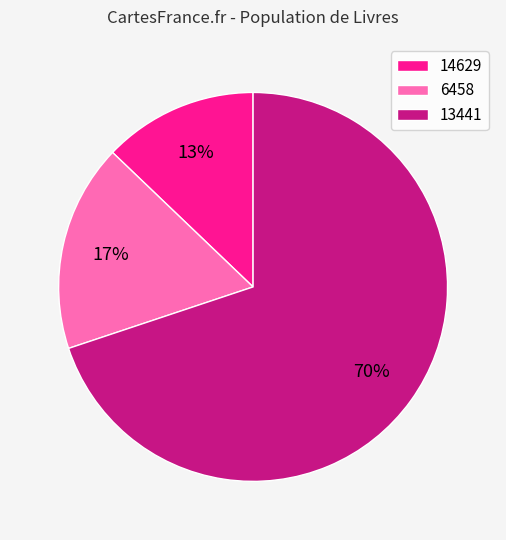

What percentage is the 14629 slice, to the nearest percent?

13%